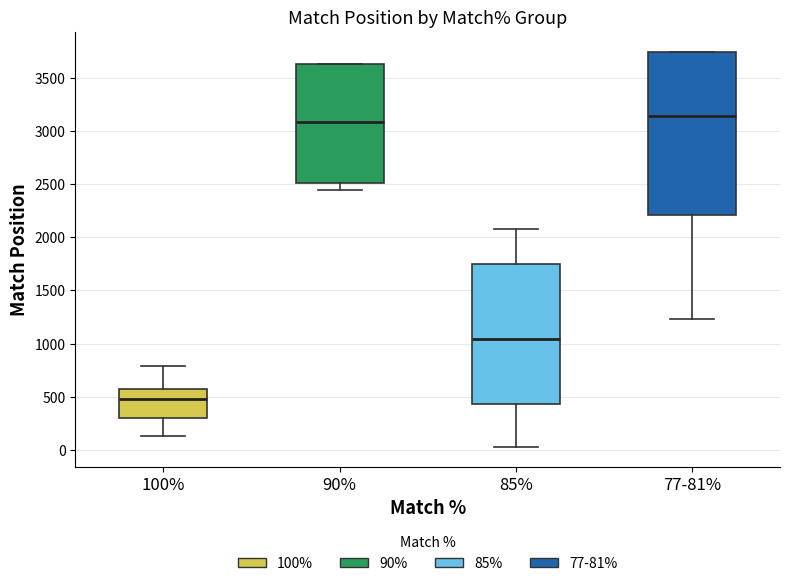

Which box has the highest median line?

77-81%